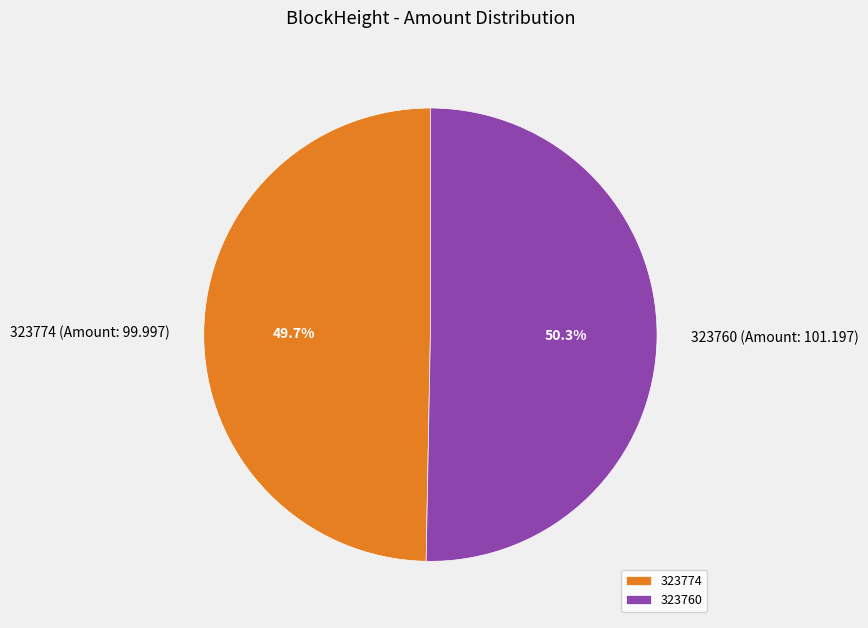

Is there a majority slice in this chart?

Yes